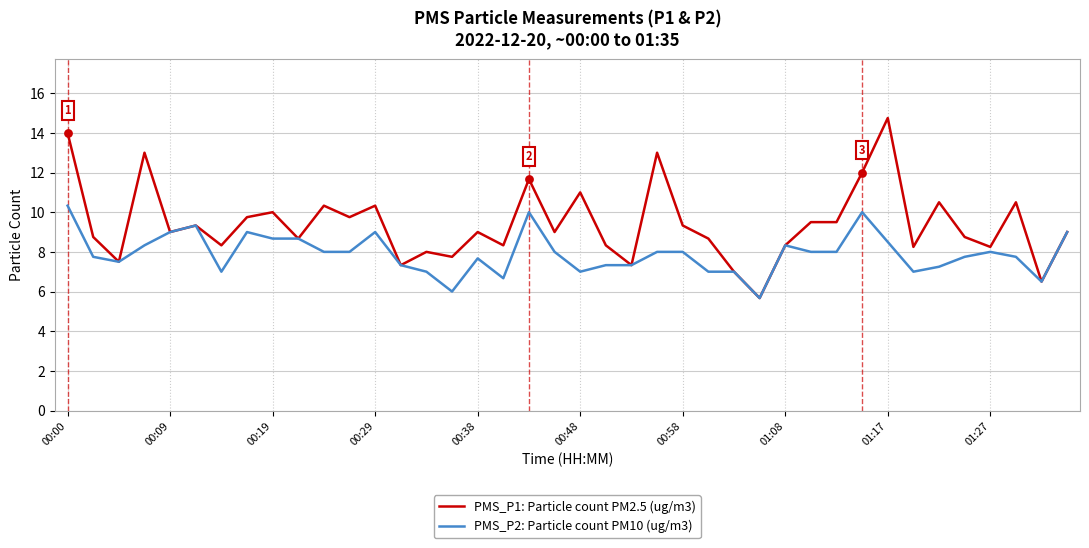

Which series has the largest total across all categories?

PMS_P1: Particle count PM2.5 (ug/m3)